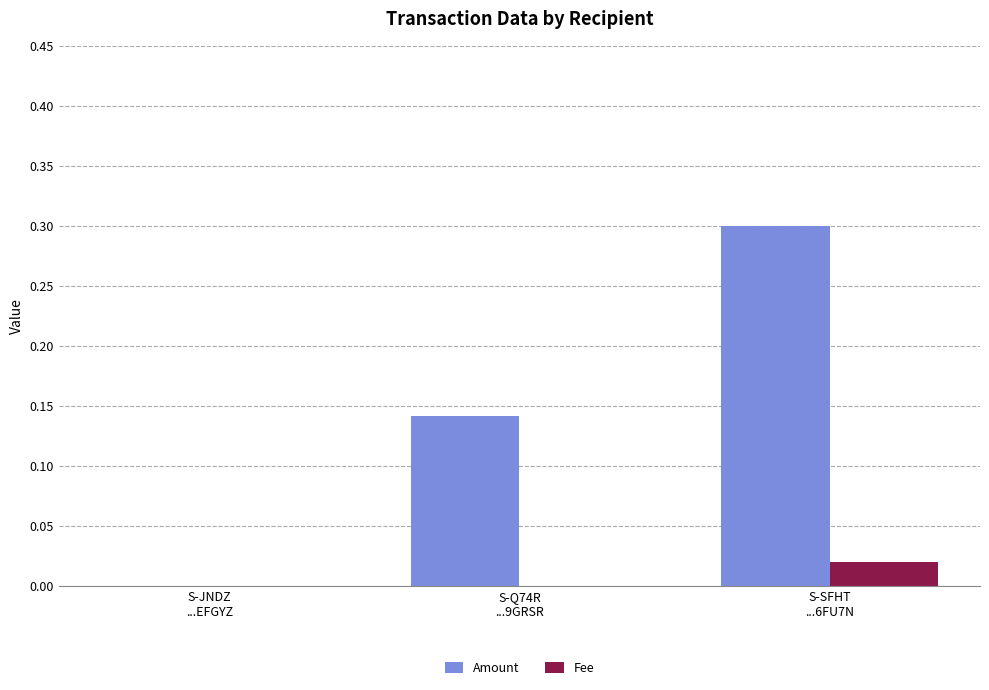

What is the greatest value displayed?

0.3